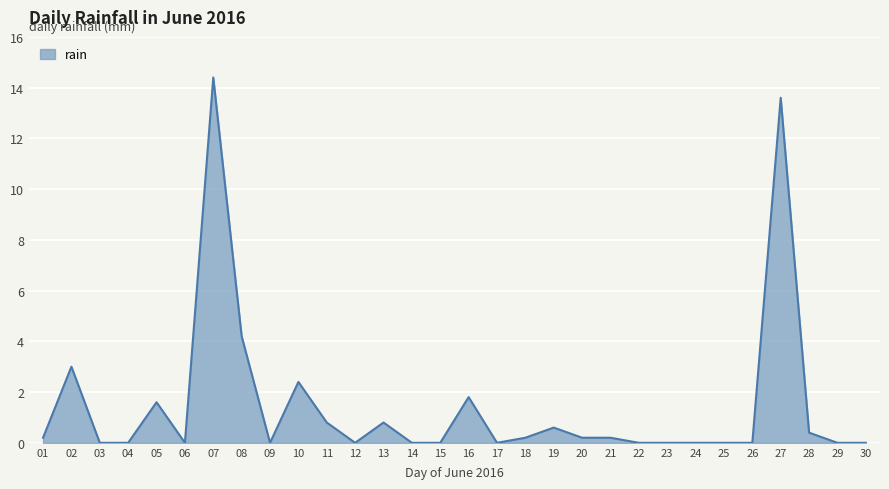

Read the value at 13.

0.8